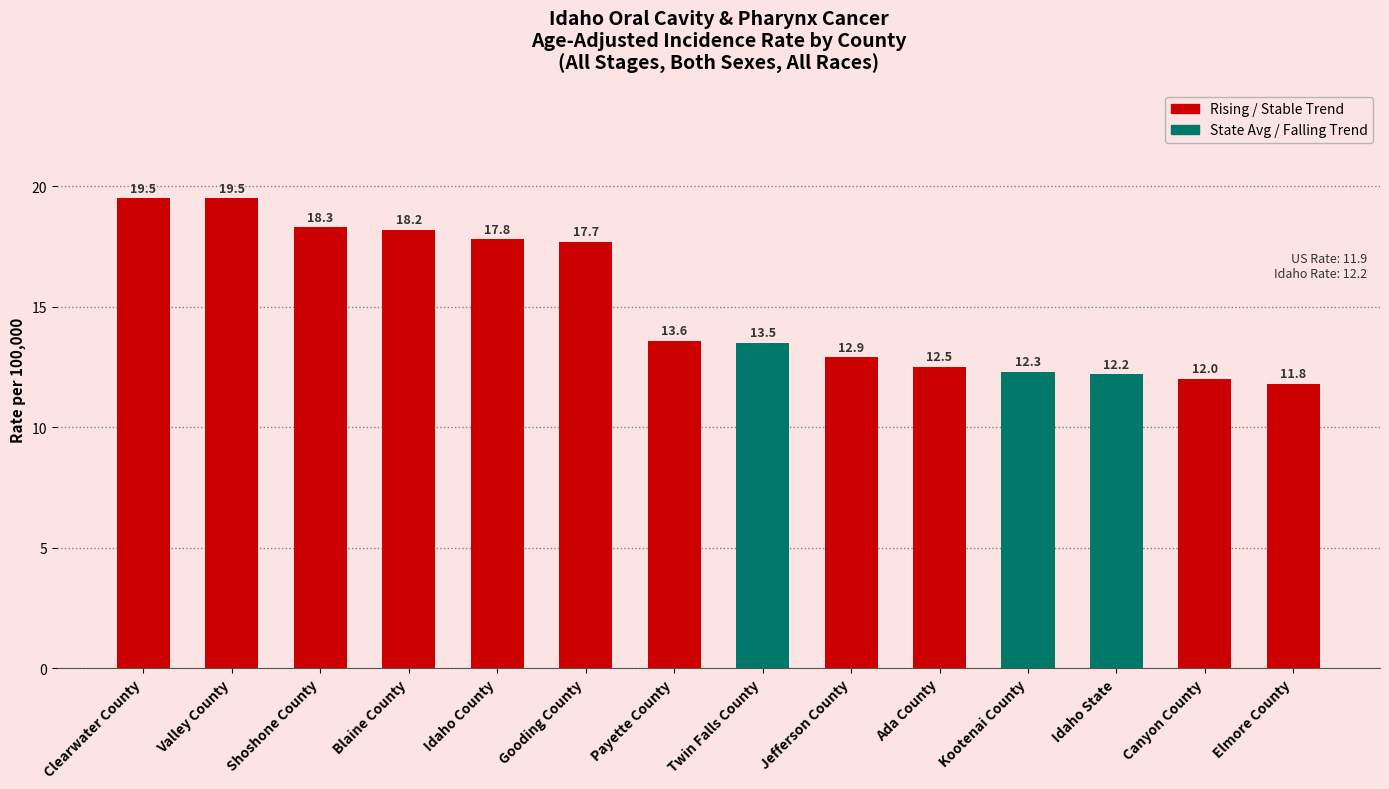

What is the value of the 3rd bar from the left?

18.3